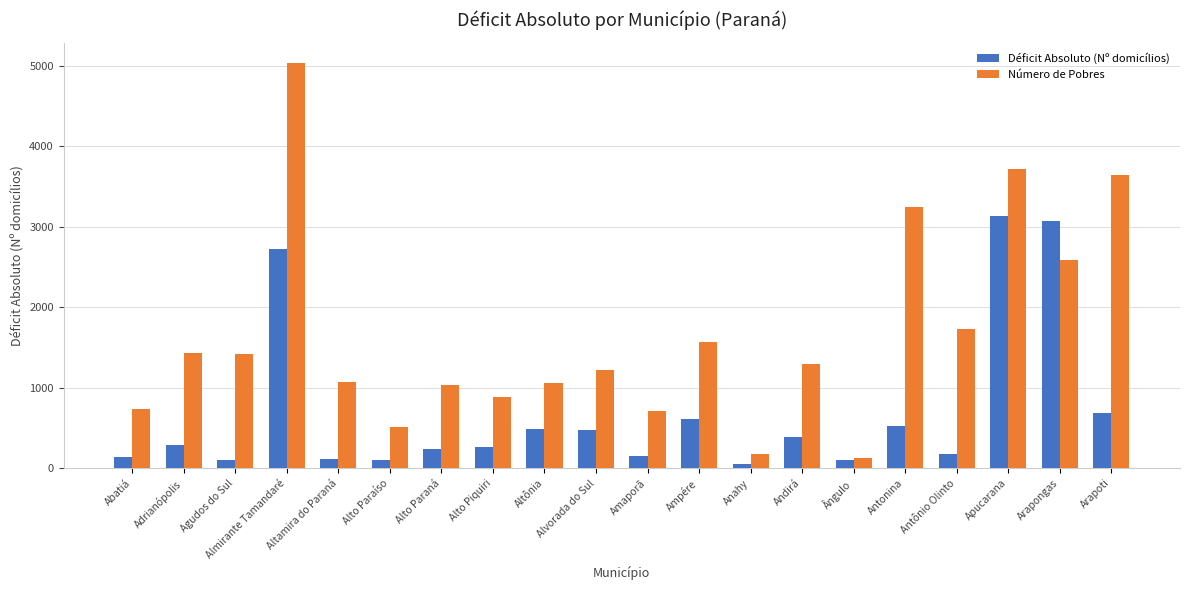

Which category has the highest value across all series?

Almirante Tamandaré